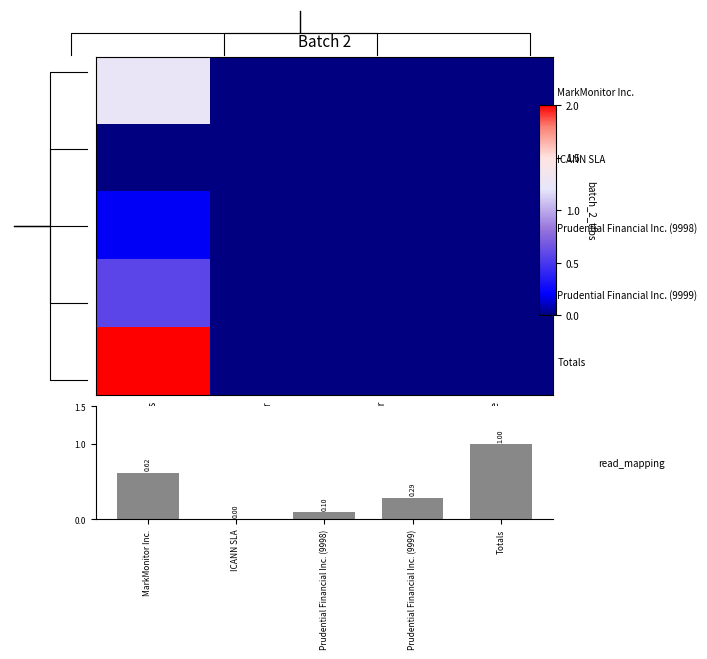

The value of Totals at net-adds-1-yr is -0.7. True or false?

False